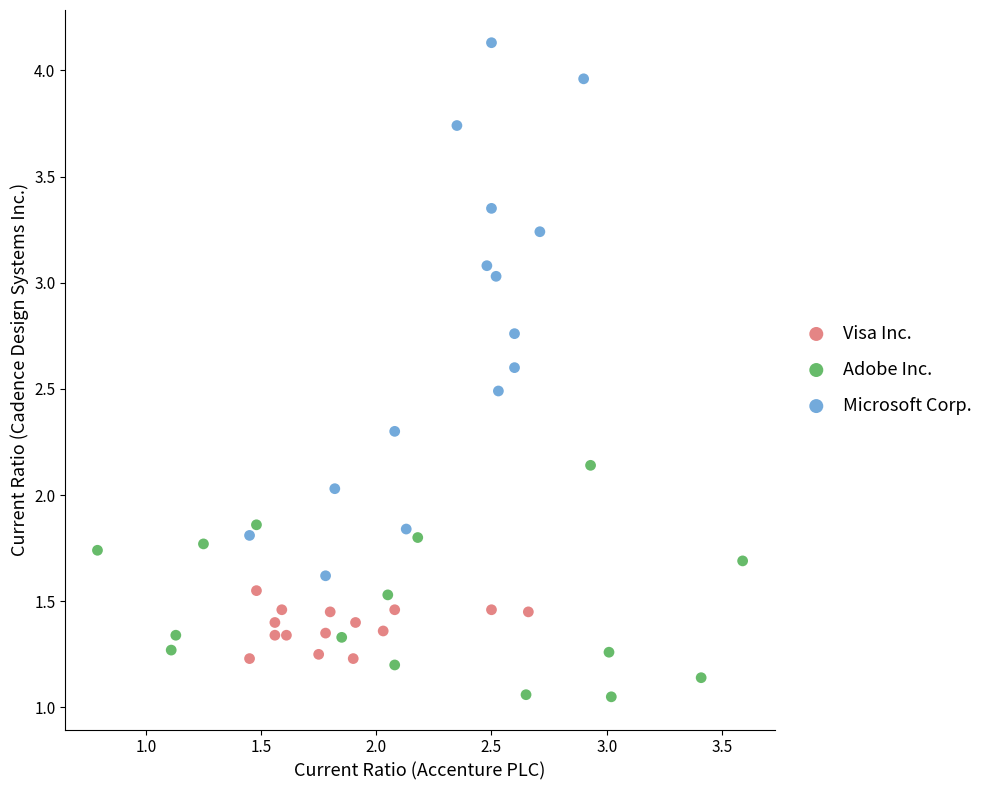

Which series reaches the maximum Y coordinate?

Microsoft Corp.